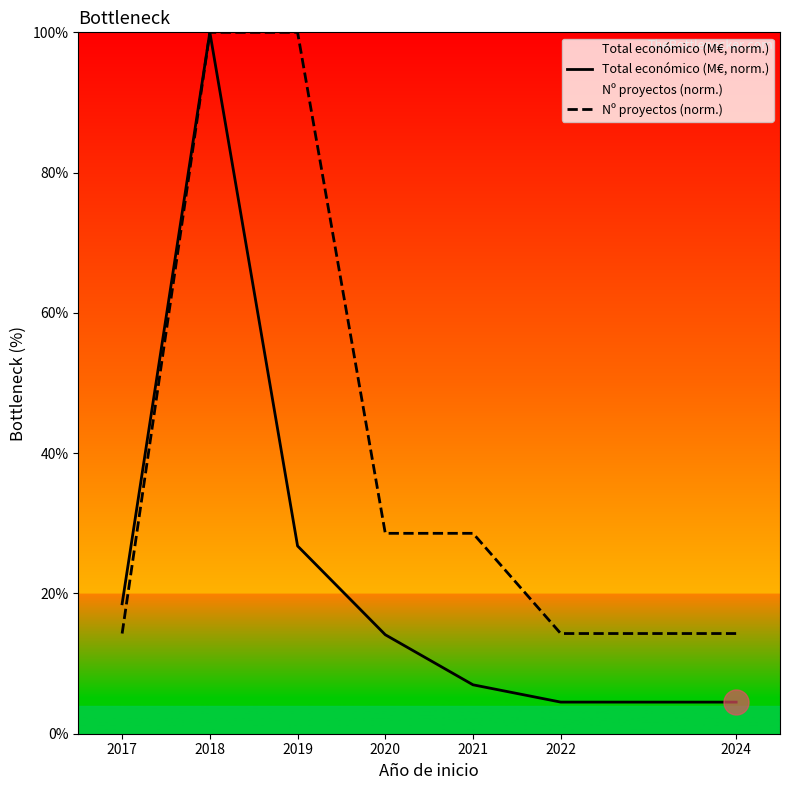

Rank the series by their maximum value, from highest to lowest.

Total económico (M€, norm.), Nº proyectos (norm.)